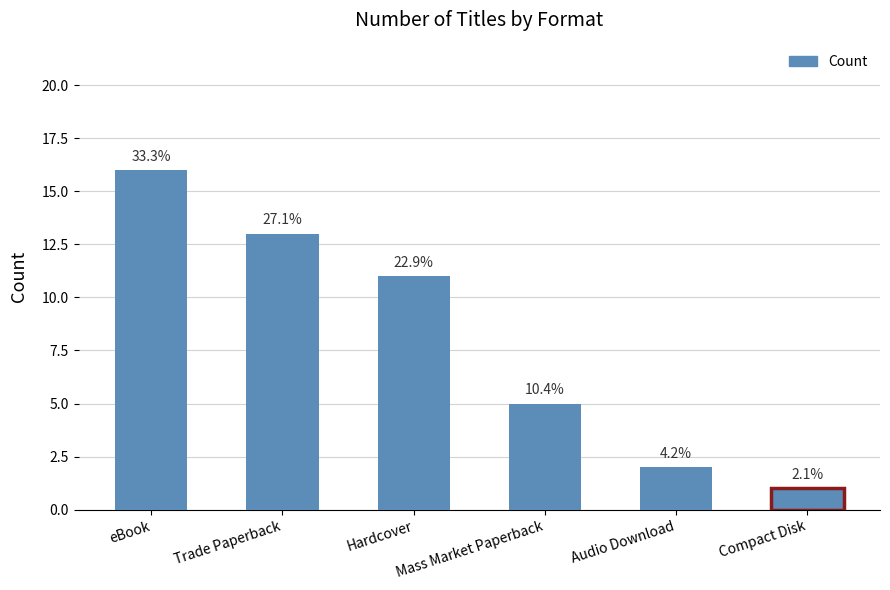

How many bars are there in total?

6